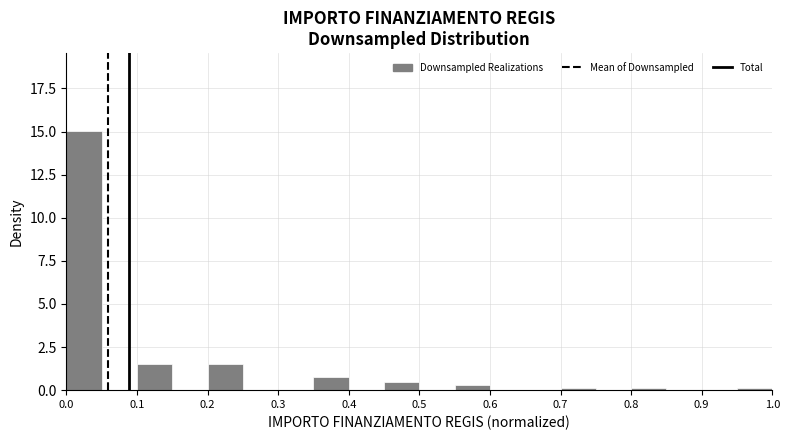

How tall is the bar that spans 0.10 to 0.15 on the x-axis? The values are not printed on the chart, so give them approximately, as read against the axis.

1.5